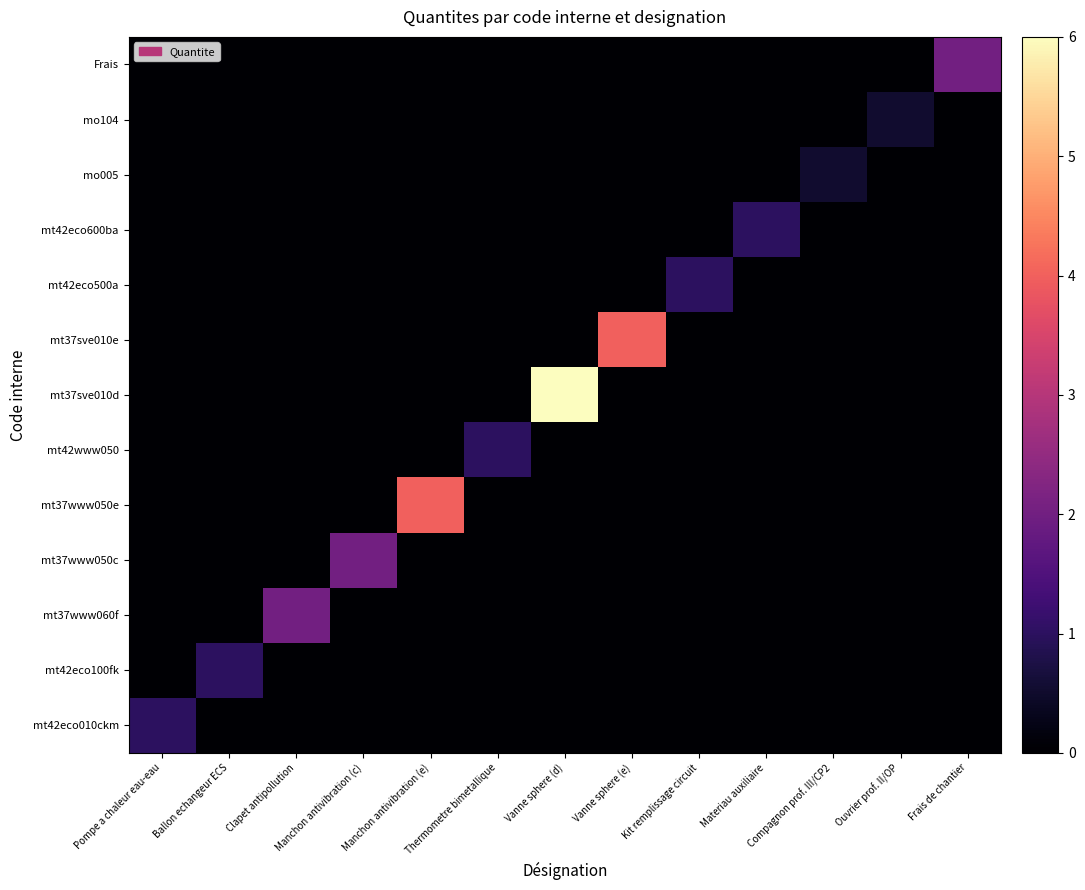

Which series has the largest range (max minus min)?

mt37sve010d